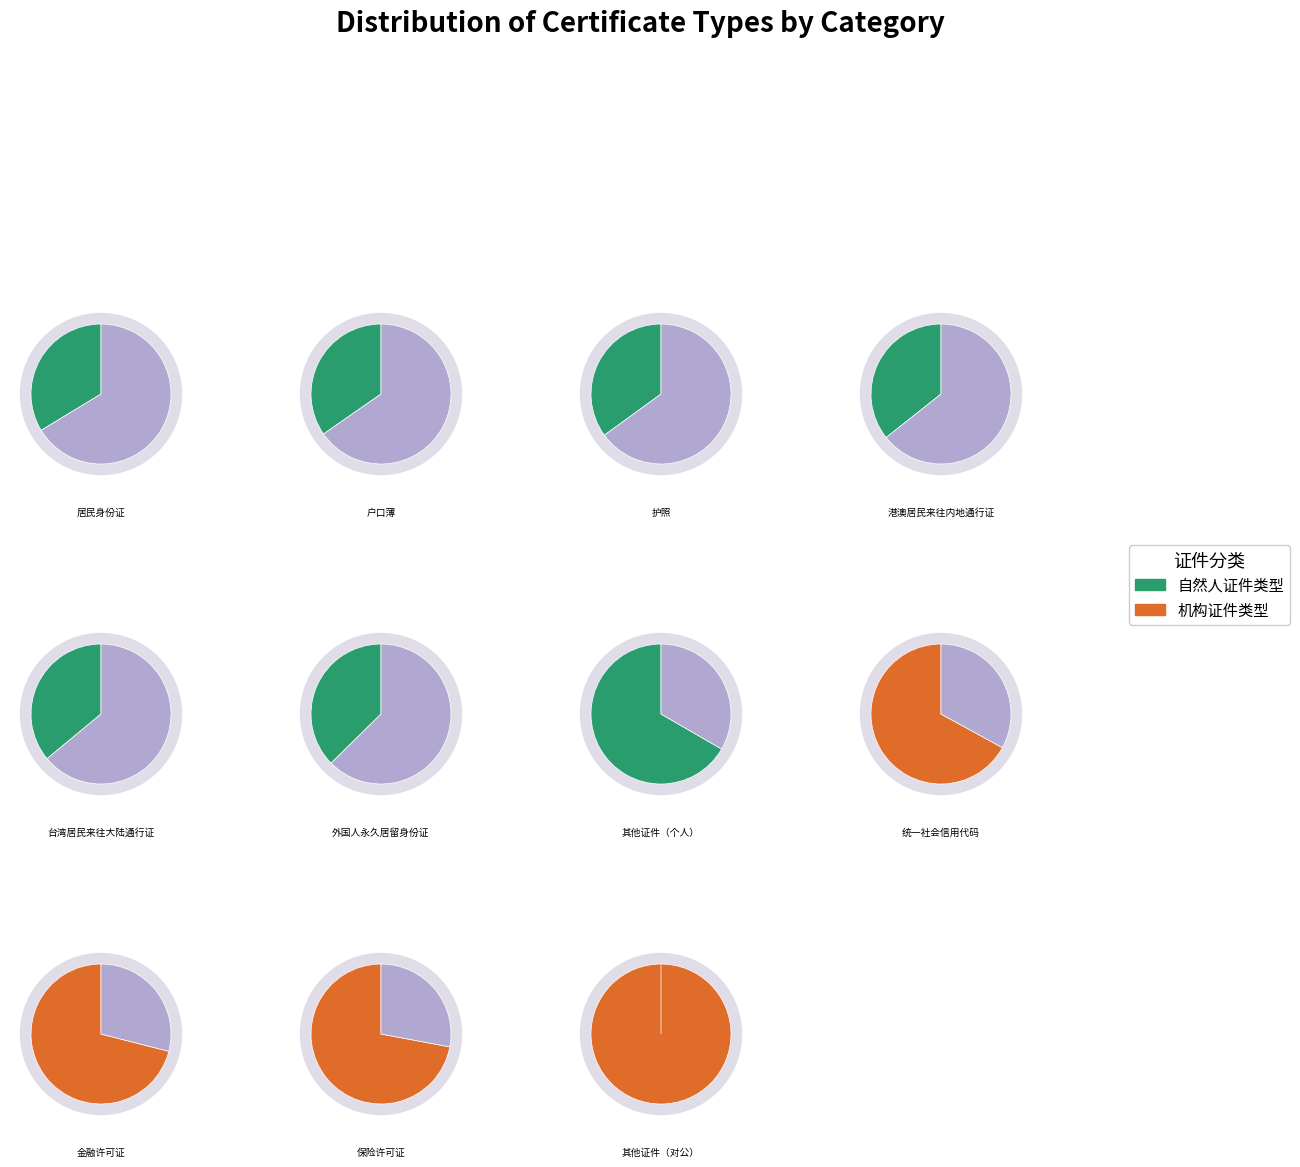

Combined, do 外国人永久居留身份证 and 台湾居民来往大陆通行证 account for over 50%?

No